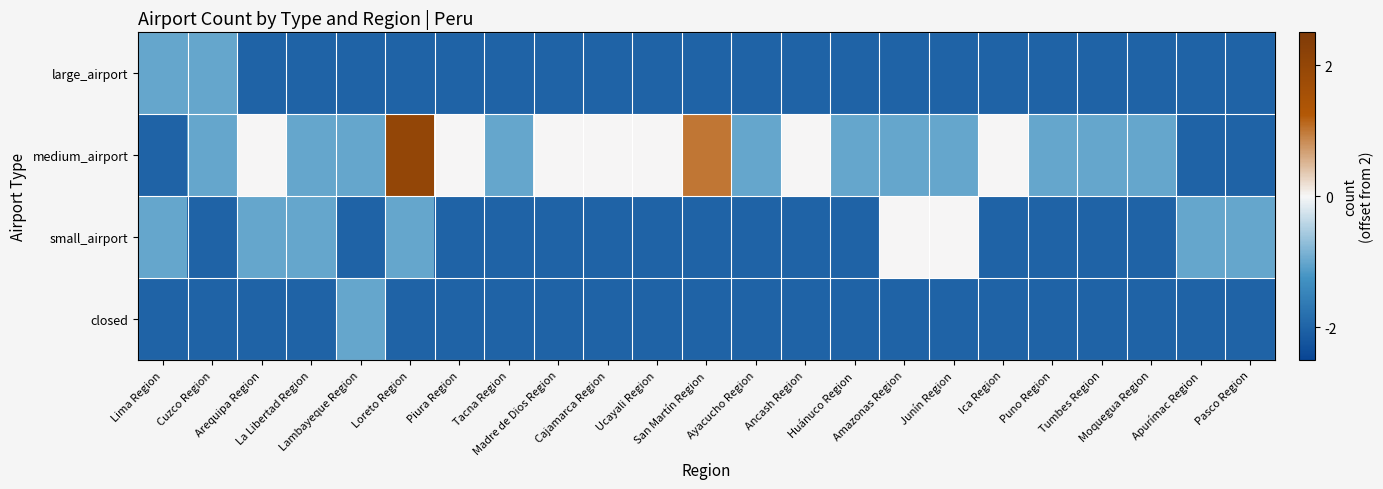

Reading right to left, transcribe all the data shown in this chart.

large_airport: Pasco Region=-2	Apurímac Region=-2	Moquegua Region=-2	Tumbes Region=-2	Puno Region=-2	Ica Region=-2	Junín Region=-2	Amazonas Region=-2	Huánuco Region=-2	Ancash Region=-2	Ayacucho Region=-2	San Martín Region=-2	Ucayali Region=-2	Cajamarca Region=-2	Madre de Dios Region=-2	Tacna Region=-2	Piura Region=-2	Loreto Region=-2	Lambayeque Region=-2	La Libertad Region=-2	Arequipa Region=-2	Cuzco Region=-1	Lima Region=-1
medium_airport: Pasco Region=-2	Apurímac Region=-2	Moquegua Region=-1	Tumbes Region=-1	Puno Region=-1	Ica Region=0	Junín Region=-1	Amazonas Region=-1	Huánuco Region=-1	Ancash Region=0	Ayacucho Region=-1	San Martín Region=1	Ucayali Region=0	Cajamarca Region=0	Madre de Dios Region=0	Tacna Region=-1	Piura Region=0	Loreto Region=2	Lambayeque Region=-1	La Libertad Region=-1	Arequipa Region=0	Cuzco Region=-1	Lima Region=-2
small_airport: Pasco Region=-1	Apurímac Region=-1	Moquegua Region=-2	Tumbes Region=-2	Puno Region=-2	Ica Region=-2	Junín Region=0	Amazonas Region=0	Huánuco Region=-2	Ancash Region=-2	Ayacucho Region=-2	San Martín Region=-2	Ucayali Region=-2	Cajamarca Region=-2	Madre de Dios Region=-2	Tacna Region=-2	Piura Region=-2	Loreto Region=-1	Lambayeque Region=-2	La Libertad Region=-1	Arequipa Region=-1	Cuzco Region=-2	Lima Region=-1
closed: Pasco Region=-2	Apurímac Region=-2	Moquegua Region=-2	Tumbes Region=-2	Puno Region=-2	Ica Region=-2	Junín Region=-2	Amazonas Region=-2	Huánuco Region=-2	Ancash Region=-2	Ayacucho Region=-2	San Martín Region=-2	Ucayali Region=-2	Cajamarca Region=-2	Madre de Dios Region=-2	Tacna Region=-2	Piura Region=-2	Loreto Region=-2	Lambayeque Region=-1	La Libertad Region=-2	Arequipa Region=-2	Cuzco Region=-2	Lima Region=-2